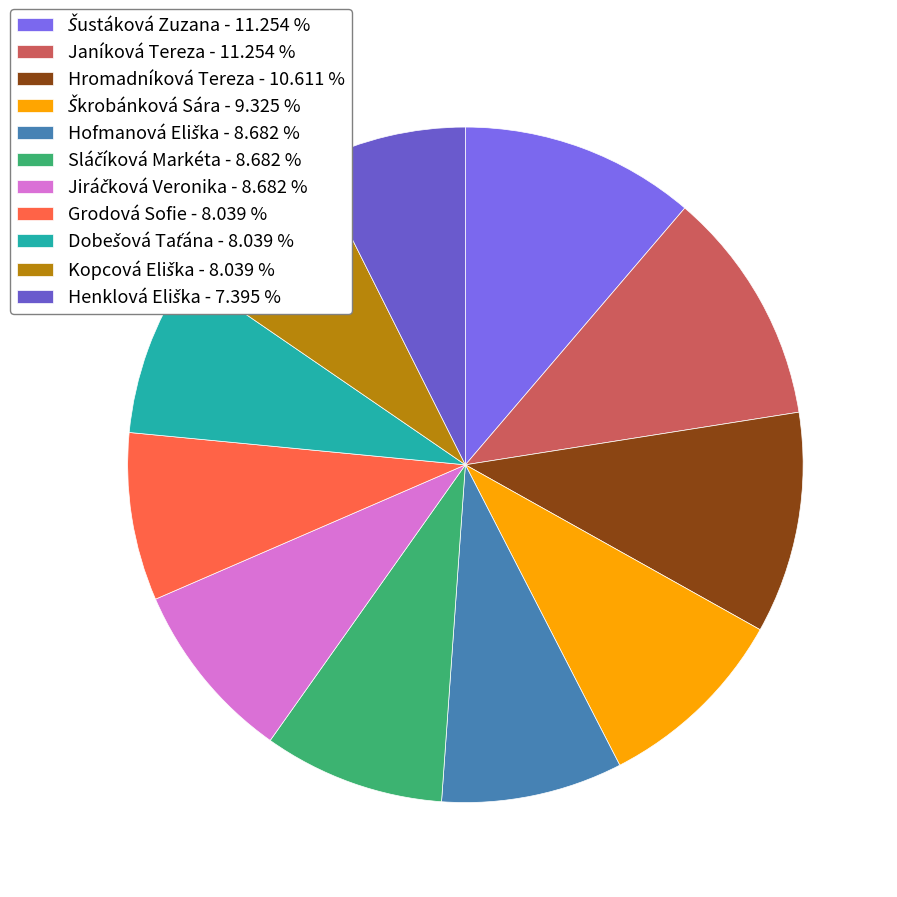

What percentage is NOT represented by Jiráčková Veronika?

91.3%